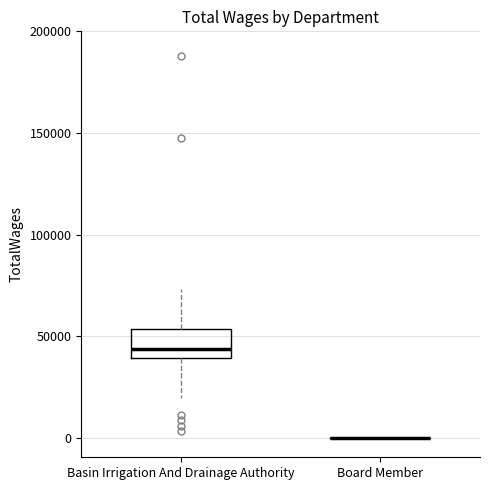

Reading left to right, read every box against the y-axis: the position of its median line, the range the box covers, and the ends of its whiskers. The values are not printed on the chart, so give them approximately, as read against the axis.

Basin Irrigation And Drainage Authority: median 45000, box 40000 to 55000, whiskers 20000 to 75000
Board Member: box collapsed to a line at 0, whiskers 0 to 0